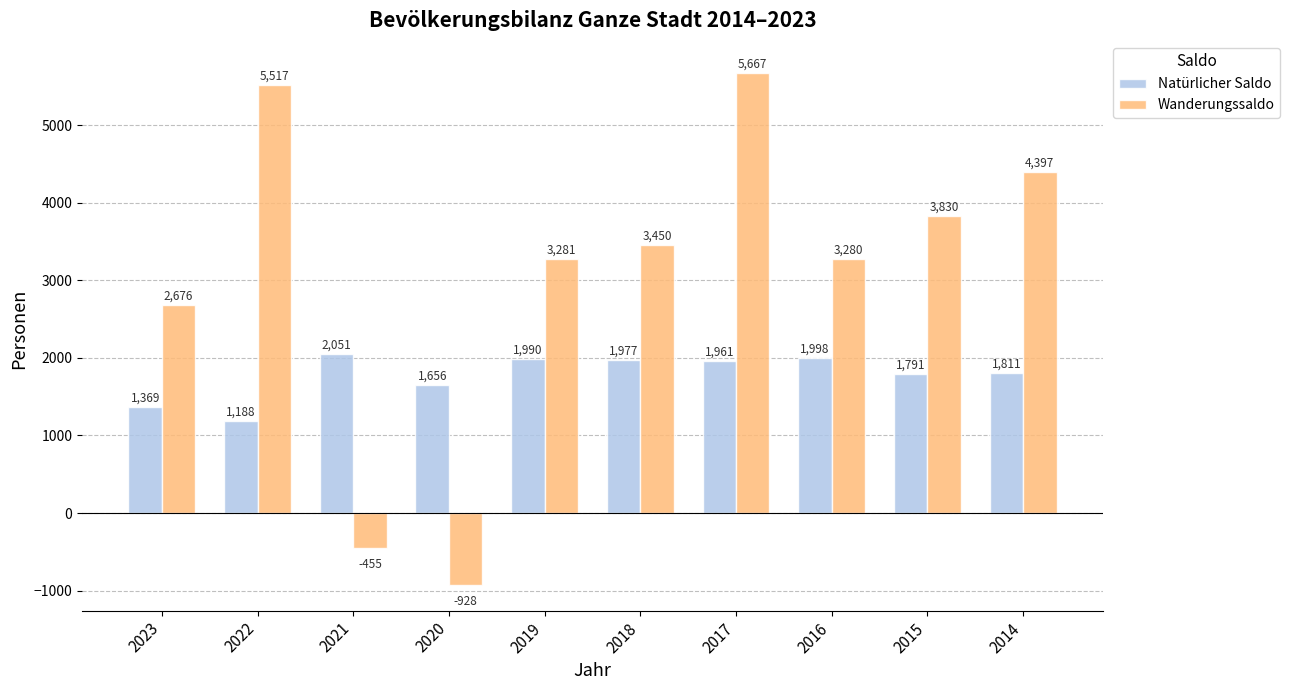

Does the chart contain any negative values?

Yes